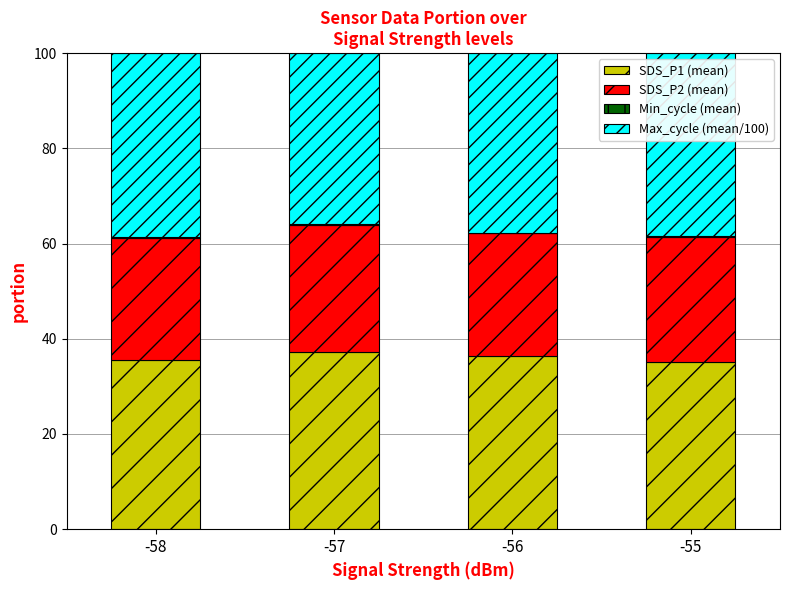

At which category is the sum across all series the highest?

-58